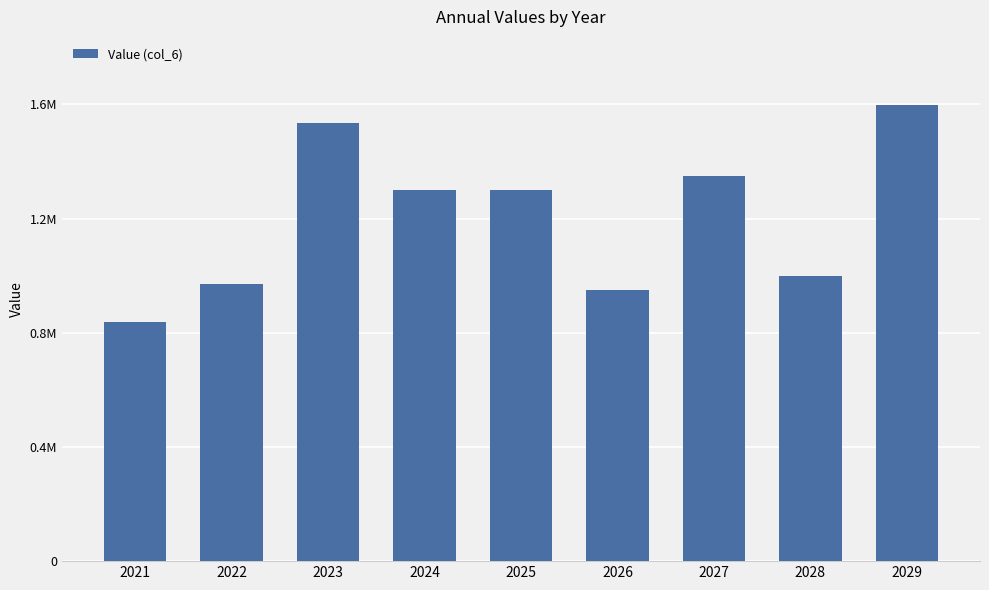

What is the greatest value displayed?

1597259.2